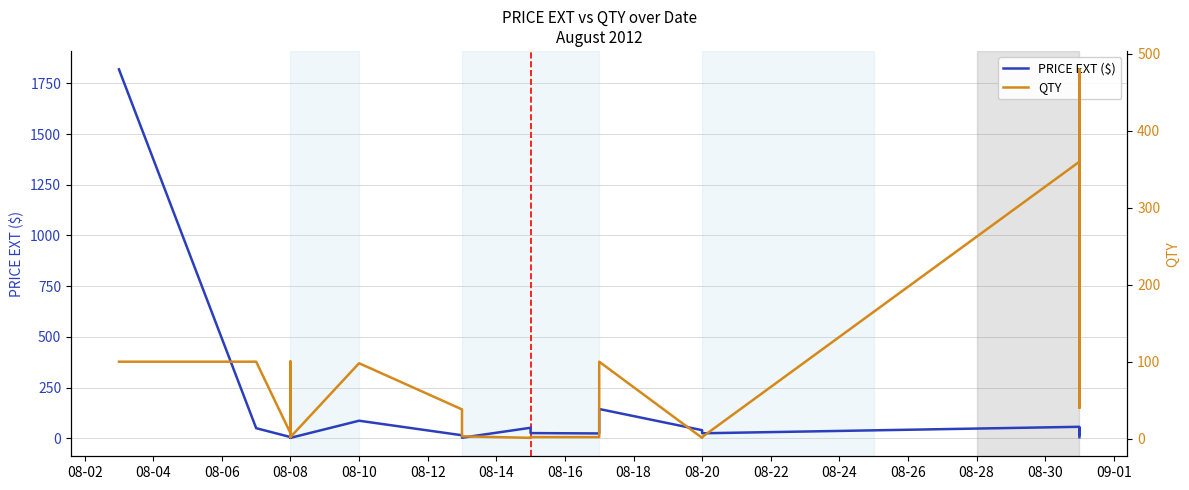

How many data points does each series have?

40